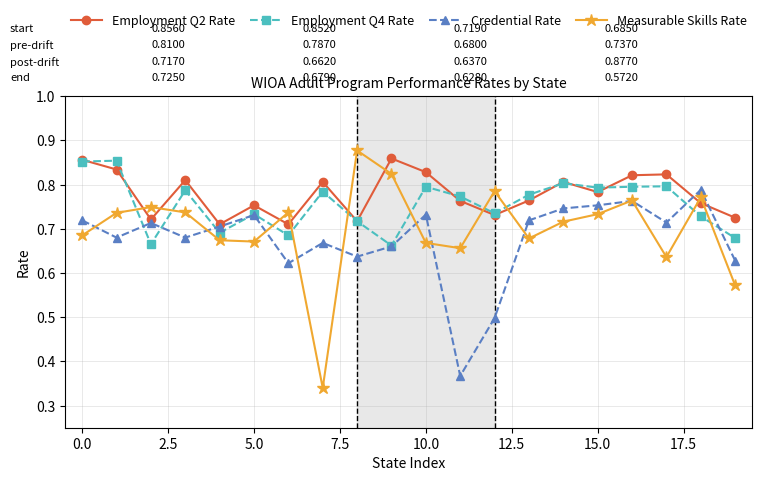

At how many categories does at least one series exceed 0?

20